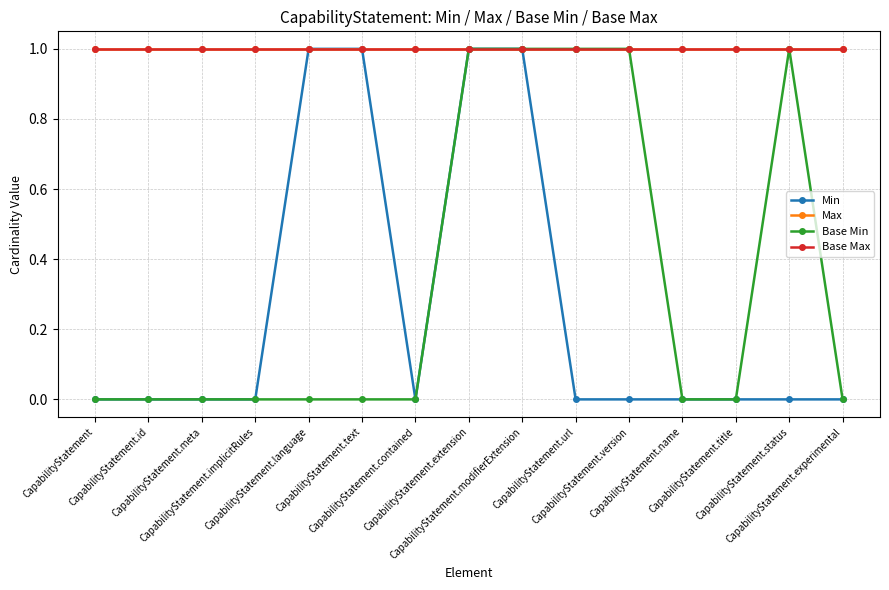

The Base Max series shows 0 at CapabilityStatement.experimental. True or false?

False